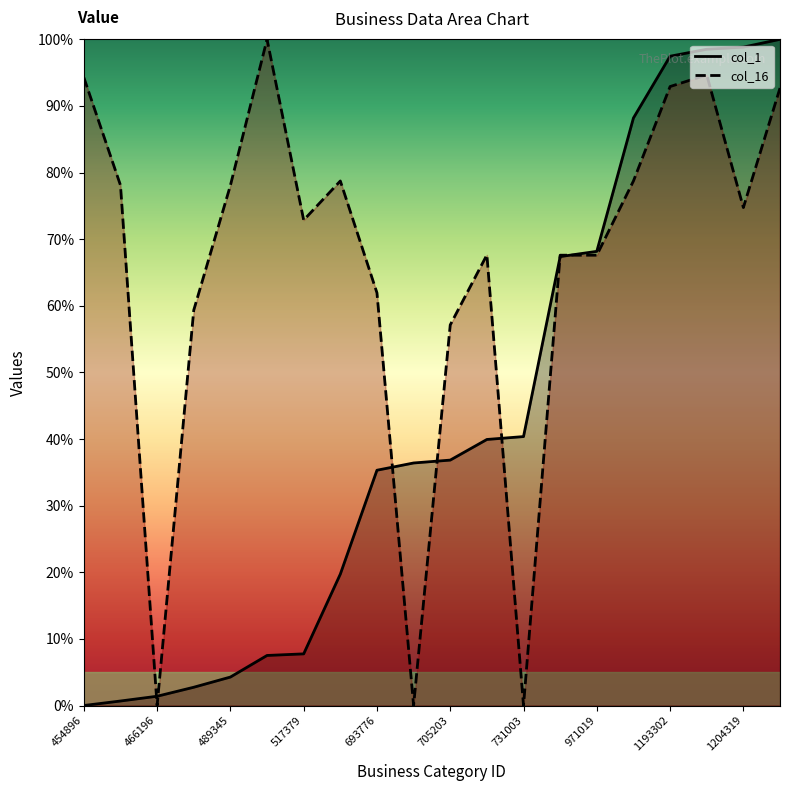

At which label does col_1 first exceed 36?

701906